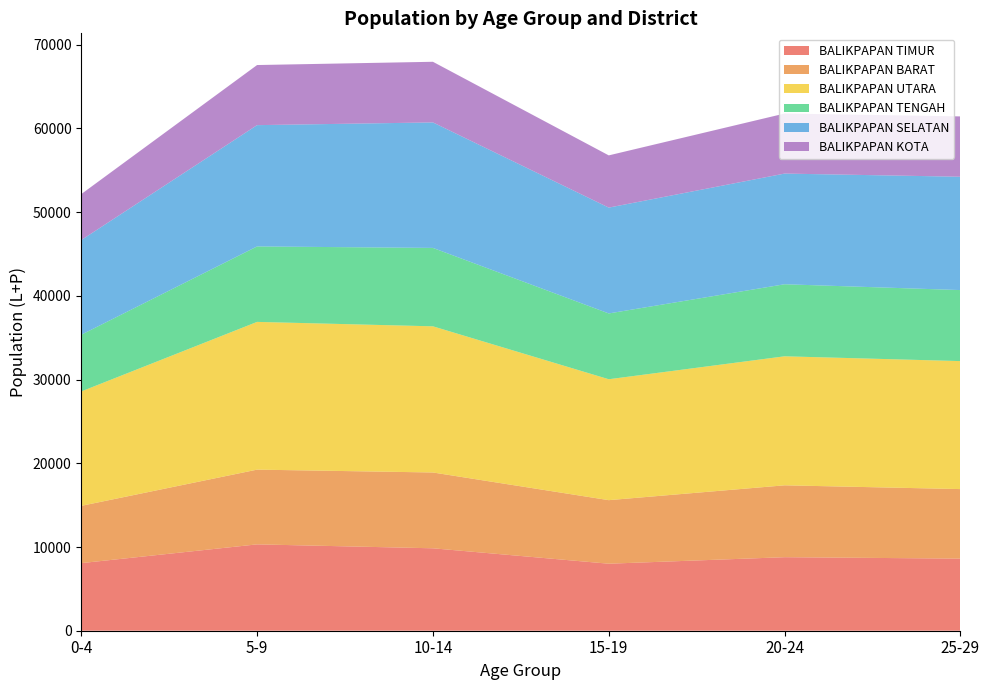

Reading left to right, extract all data points from this chart.

BALIKPAPAN TIMUR: 0-4=8075	5-9=10316	10-14=9847	15-19=8006	20-24=8784	25-29=8613
BALIKPAPAN BARAT: 0-4=6842	5-9=8928	10-14=9057	15-19=7591	20-24=8586	25-29=8307
BALIKPAPAN UTARA: 0-4=13667	5-9=17649	10-14=17461	15-19=14446	20-24=15413	25-29=15290
BALIKPAPAN TENGAH: 0-4=6772	5-9=9015	10-14=9366	15-19=7860	20-24=8607	25-29=8484
BALIKPAPAN SELATAN: 0-4=11312	5-9=14490	10-14=14992	15-19=12644	20-24=13222	25-29=13540
BALIKPAPAN KOTA: 0-4=5491	5-9=7180	10-14=7244	15-19=6238	20-24=7172	25-29=7207